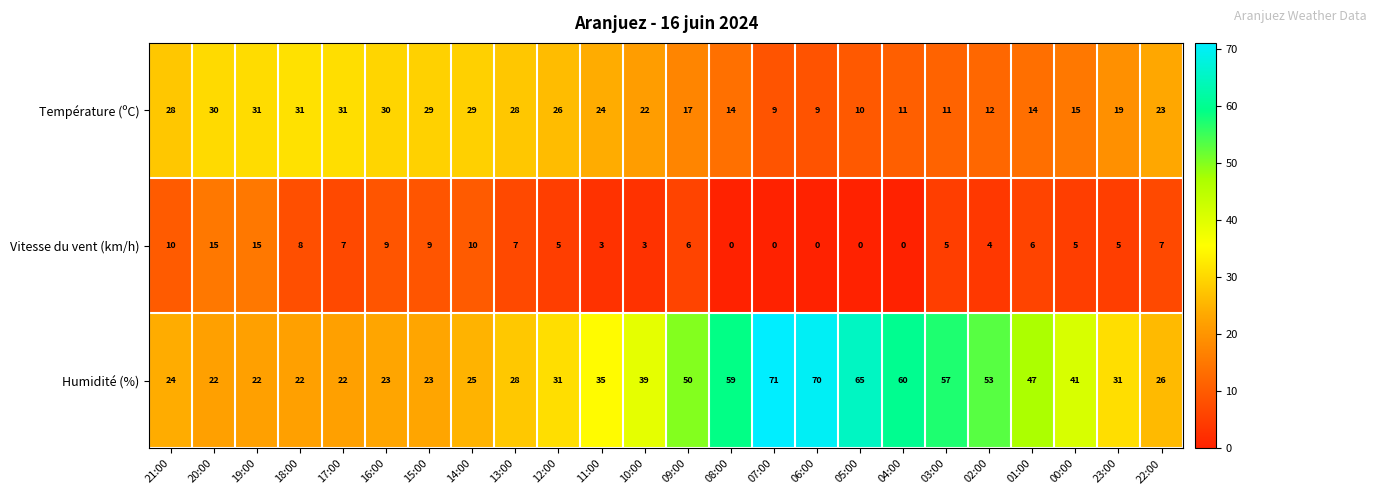

At which label is Température (ºC) closest to 20?

23:00